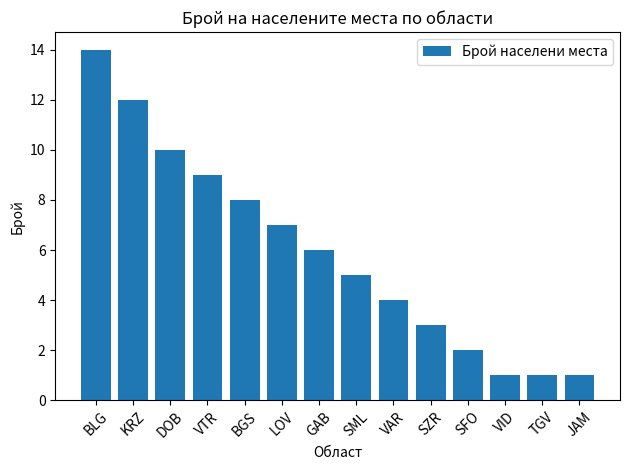

At which label is the value closest to 7?

LOV